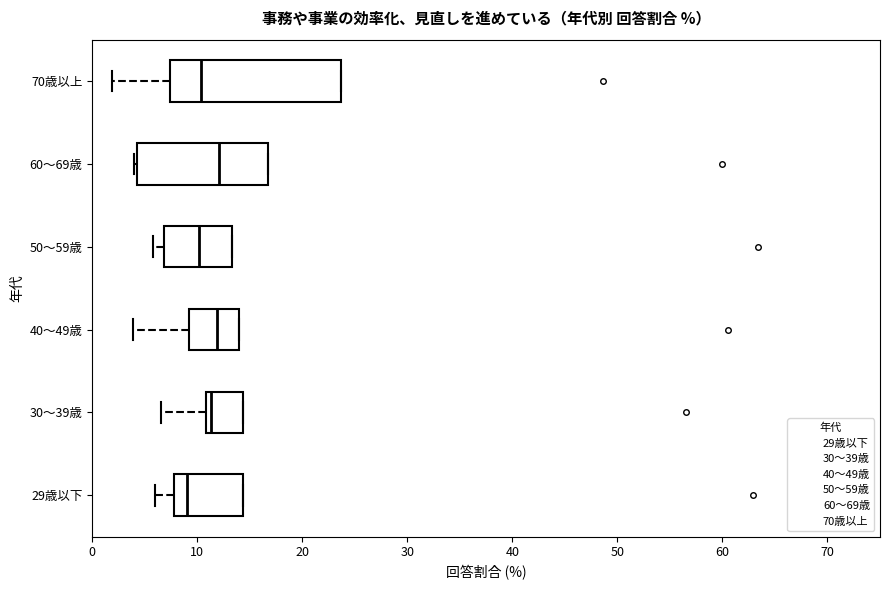

Reading bottom to top, read every box against the x-axis: the position of its median line, the range the box covers, and the ends of its whiskers. The values are not printed on the chart, so give them approximately, as read against the axis.

29歳以下: median 9, box 8 to 14, whiskers 6 to 14
30～39歳: median 11 (just right of the box's left edge), box 11 to 14, whiskers 7 to 14
40～49歳: median 12, box 9 to 14, whiskers 4 to 14
50～59歳: median 10, box 7 to 13, whiskers 6 to 13
60～69歳: median 12, box 4 to 17, whiskers 4 to 17
70歳以上: median 10, box 7 to 24, whiskers 2 to 24